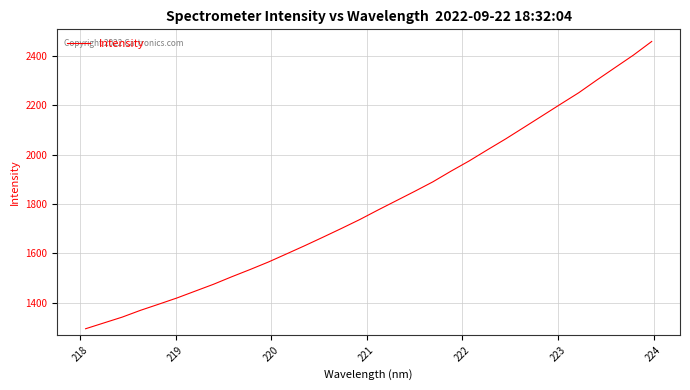

What is the difference between the maximum and minimum values?

1163.1